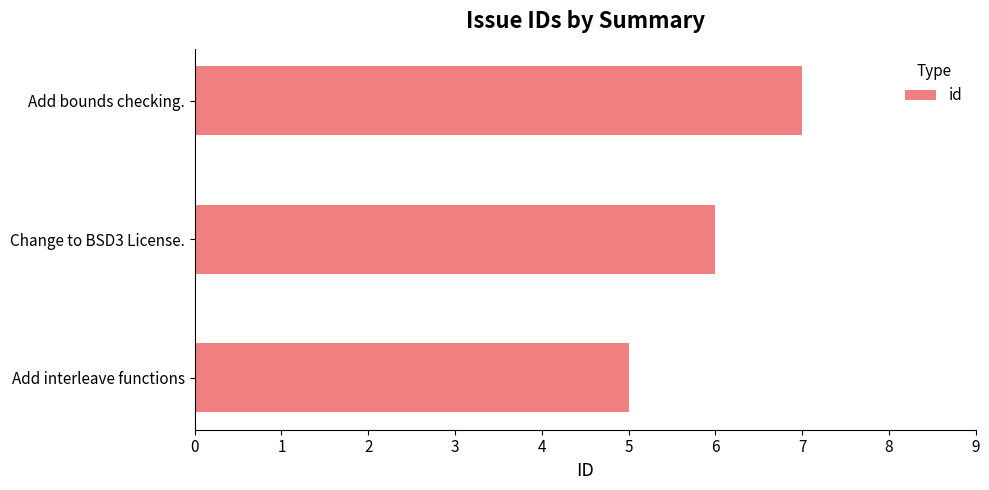

How many bars are there in total?

3